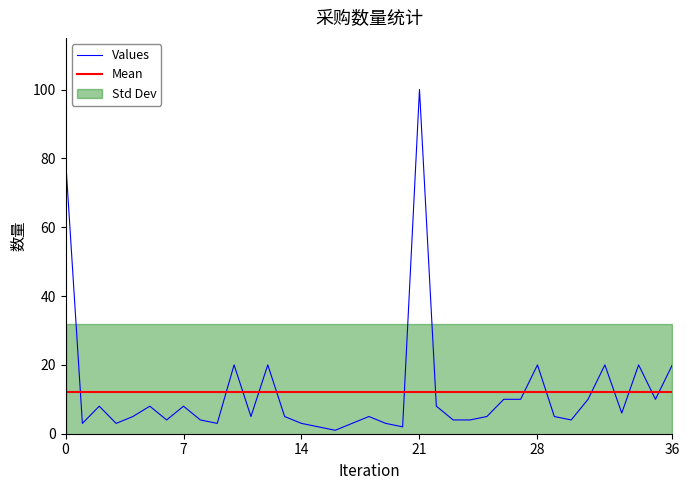

How many intersections are there between Values and Mean?

14